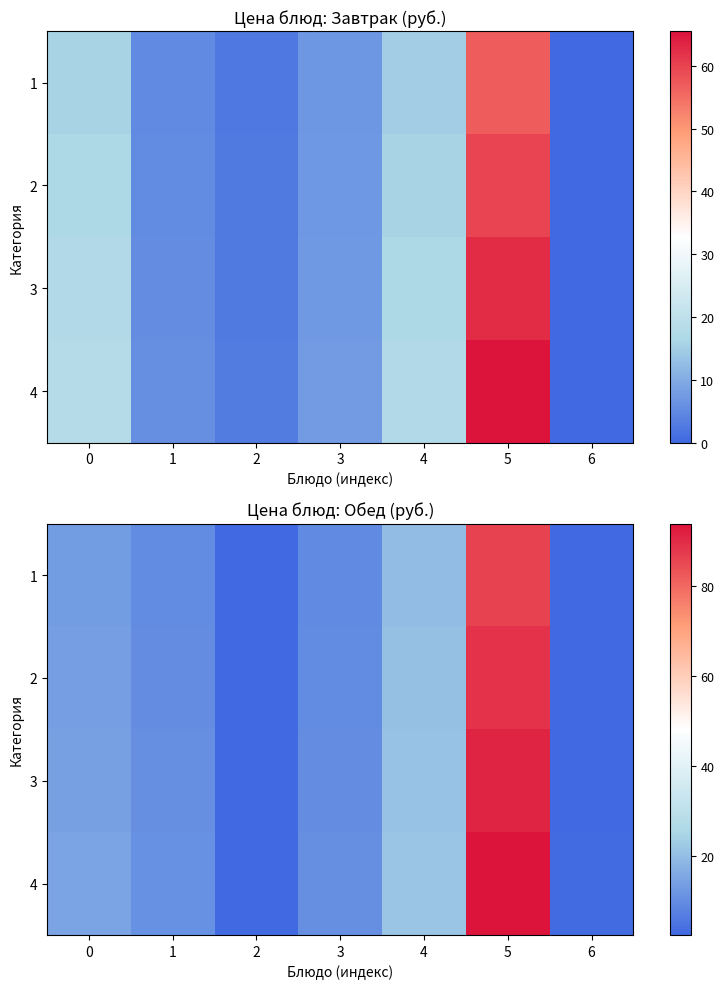

Which series has the largest total across all categories?

4